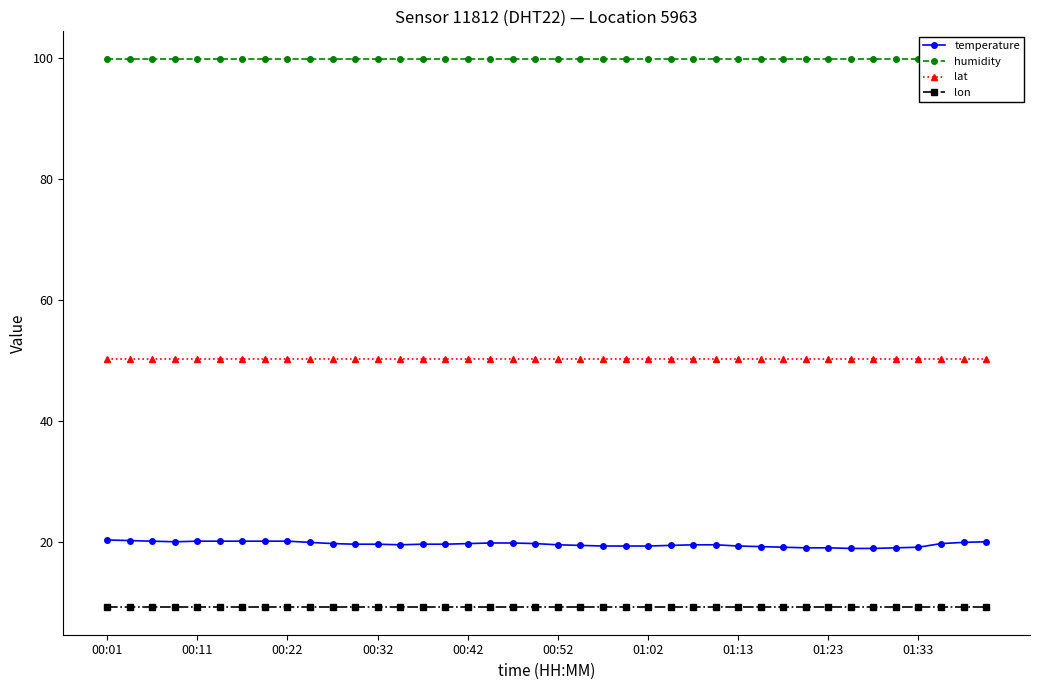

What is the minimum value for lat?

50.2